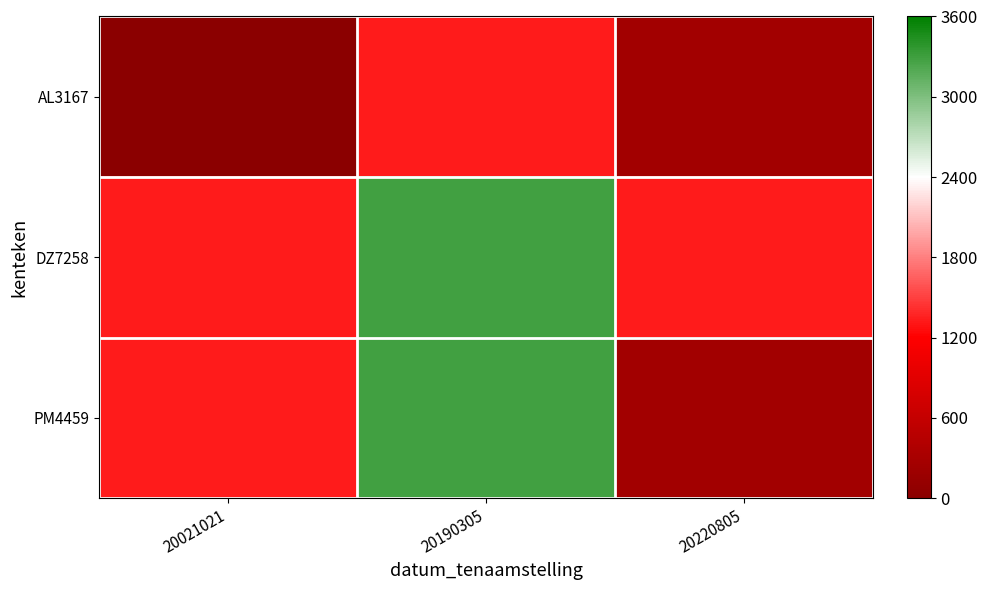

Reading left to right, extract all data points from this chart.

AL3167: 20021021=0	20190305=1327	20220805=240
DZ7258: 20021021=1327	20190305=3286	20220805=1327
PM4459: 20021021=1327	20190305=3285	20220805=240